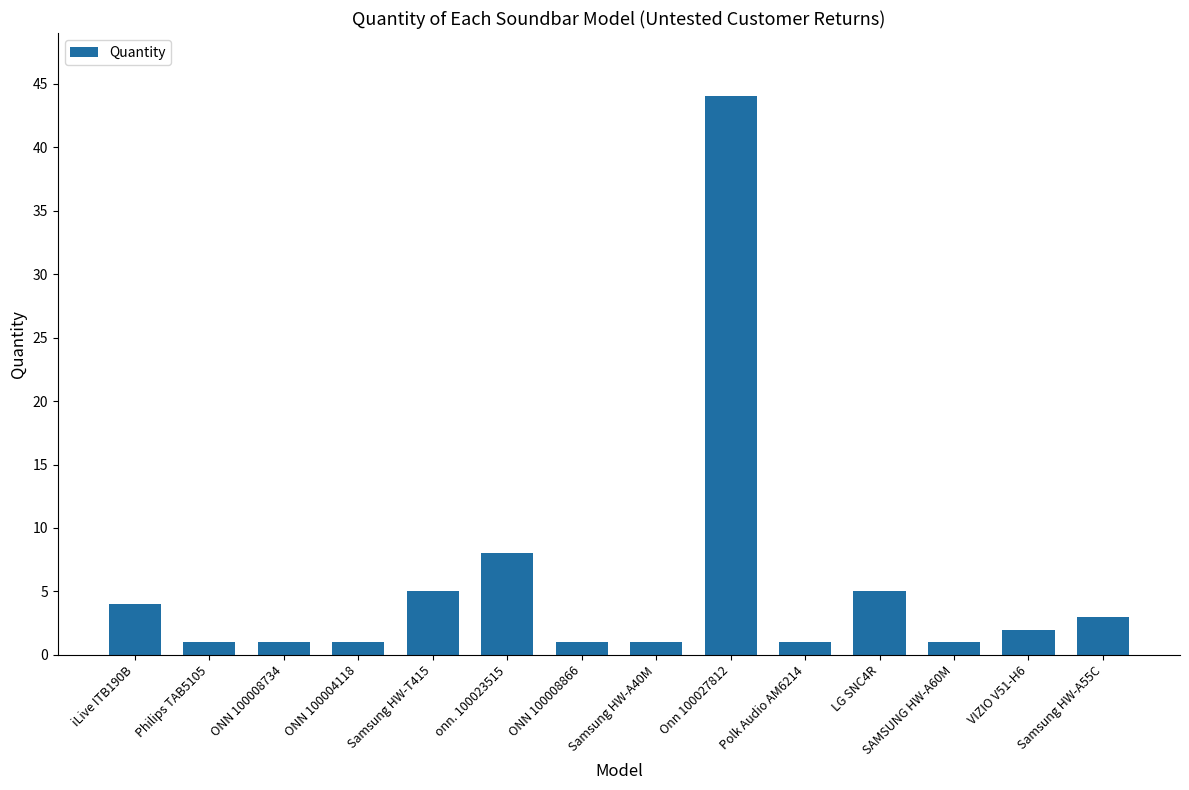

What is the average value?

6